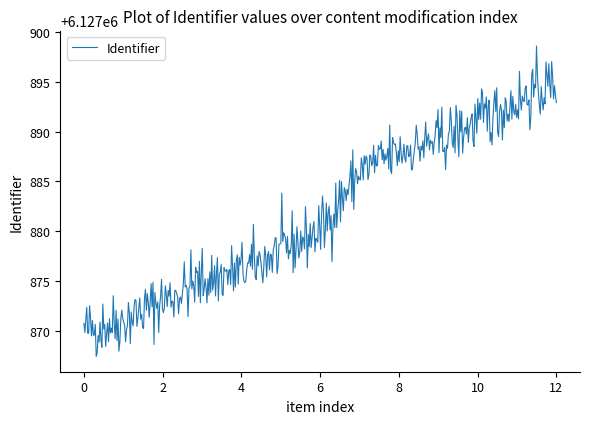

What is the smallest value displayed?

6127867.4